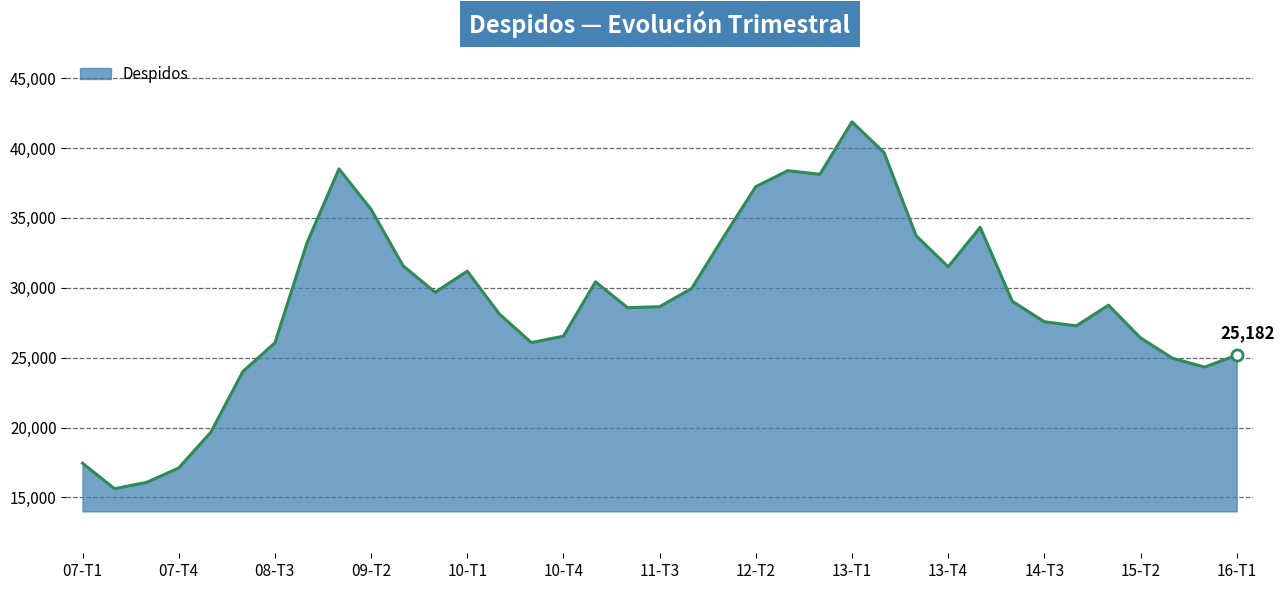

Does the chart have visible grid lines?

Yes